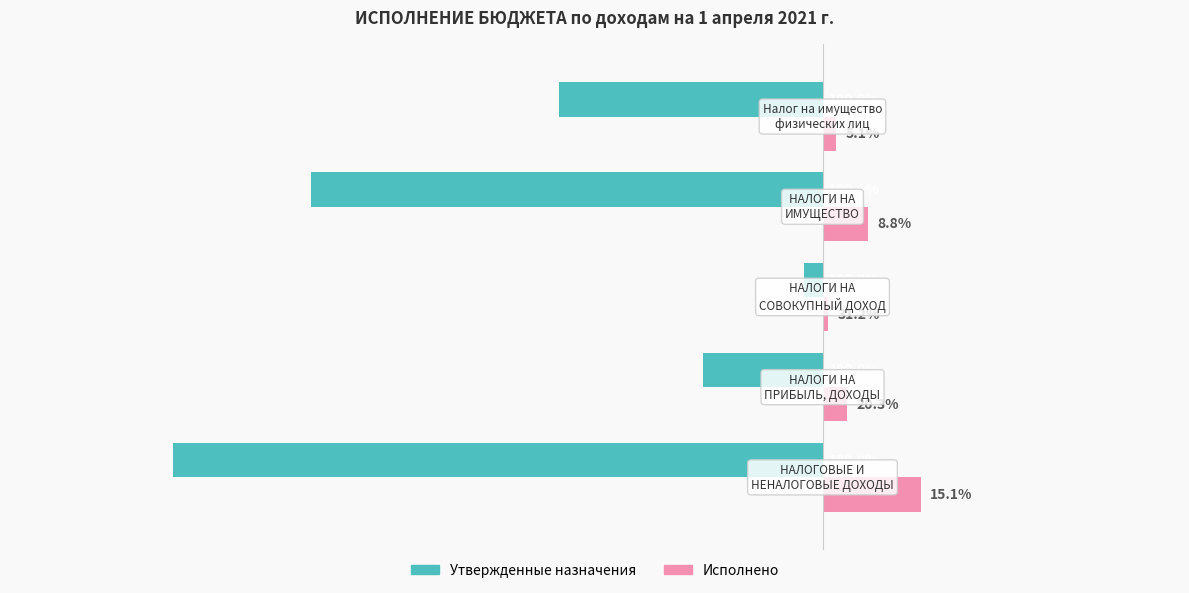

List the series in order of their overall mean, highest first.

Исполнено, Утвержденные назначения